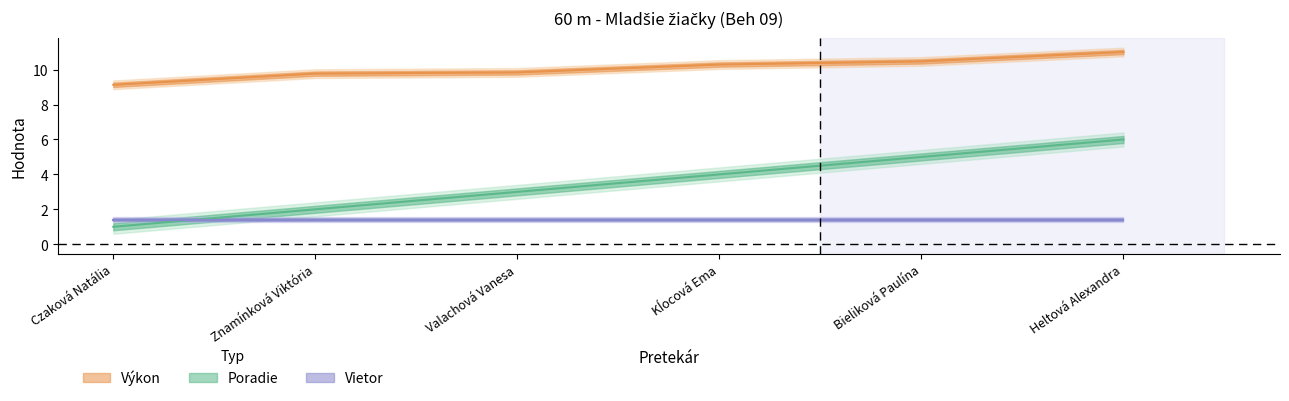

At how many categories does at least one series exceed 2?

6